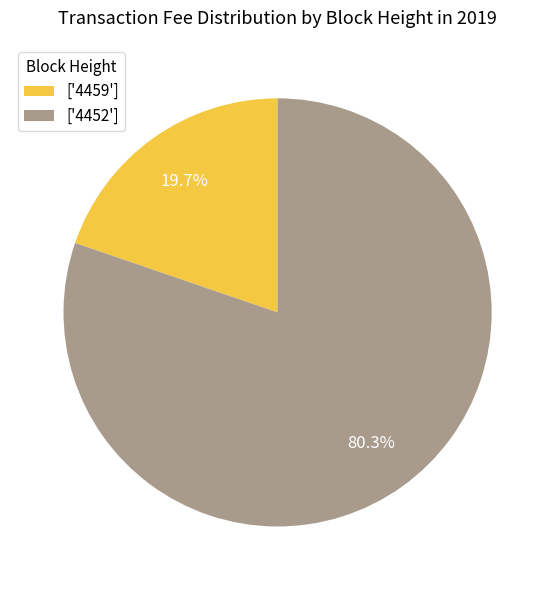

Does ['4452'] represent more than half of the total?

Yes